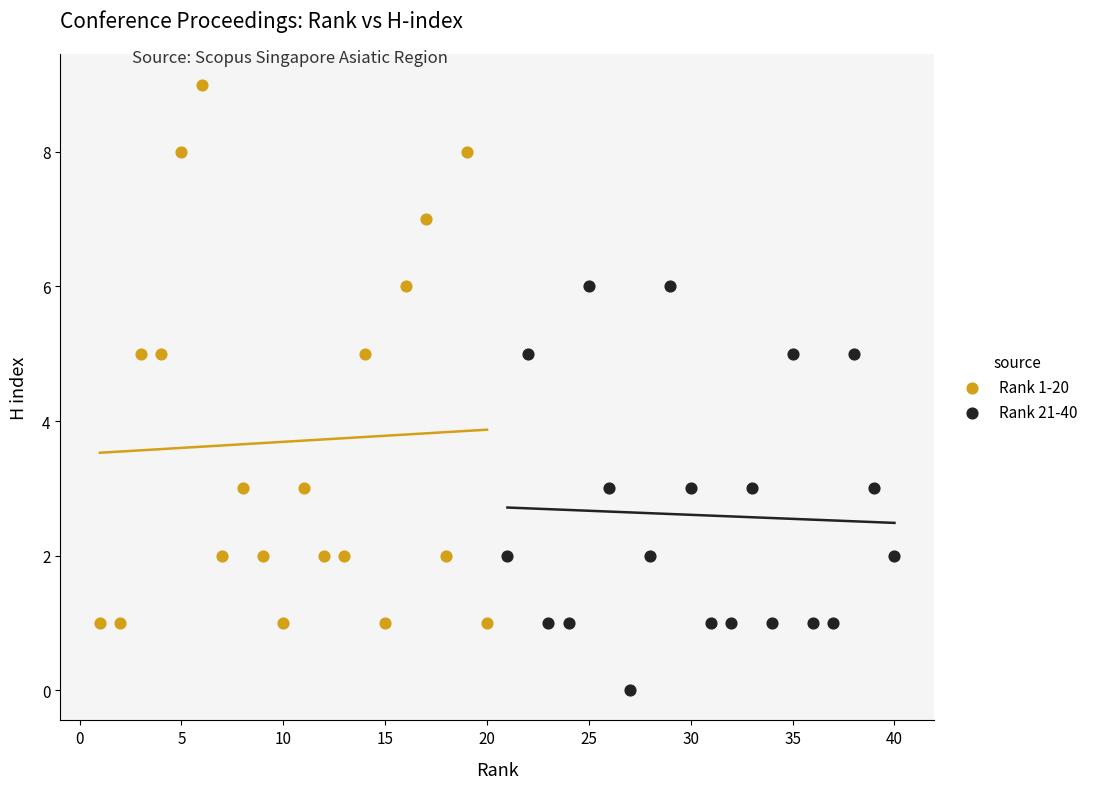

What are all the series names shown in the legend?

Rank 1-20, Rank 21-40